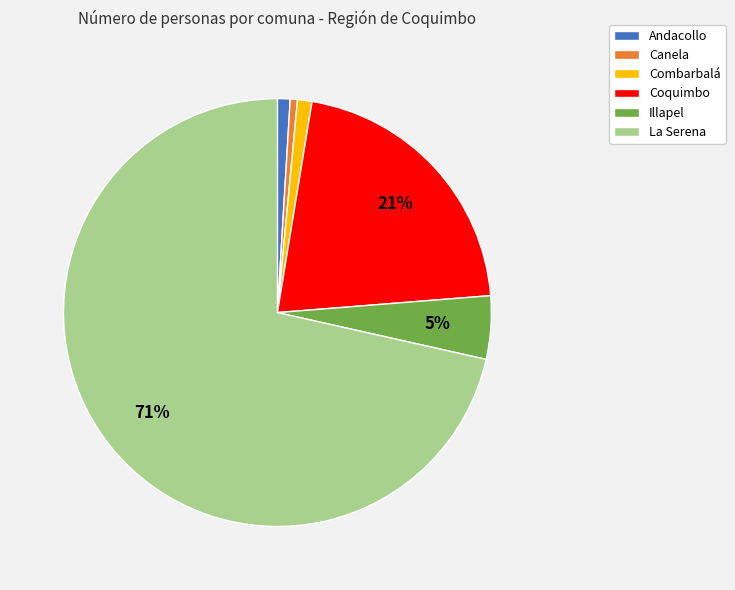

To the nearest percent, what portion does Combarbalá represent?

1%